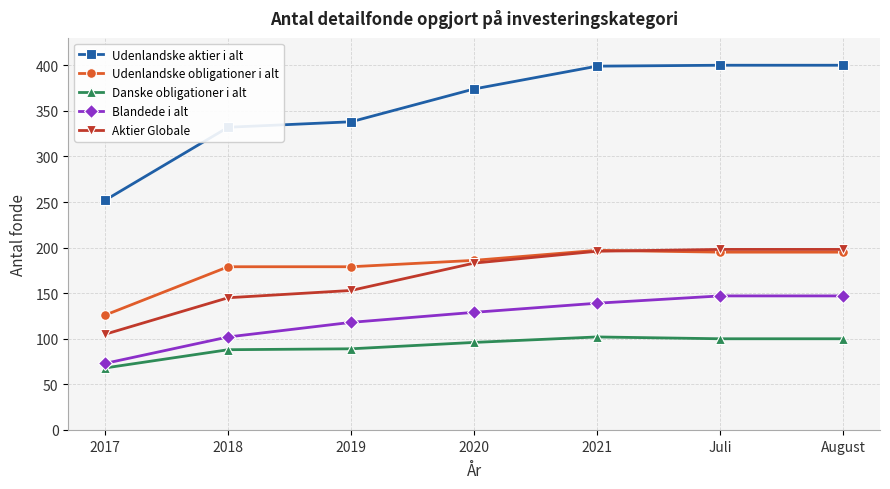

At which label is Udenlandske aktier i alt closest to 326?

2018